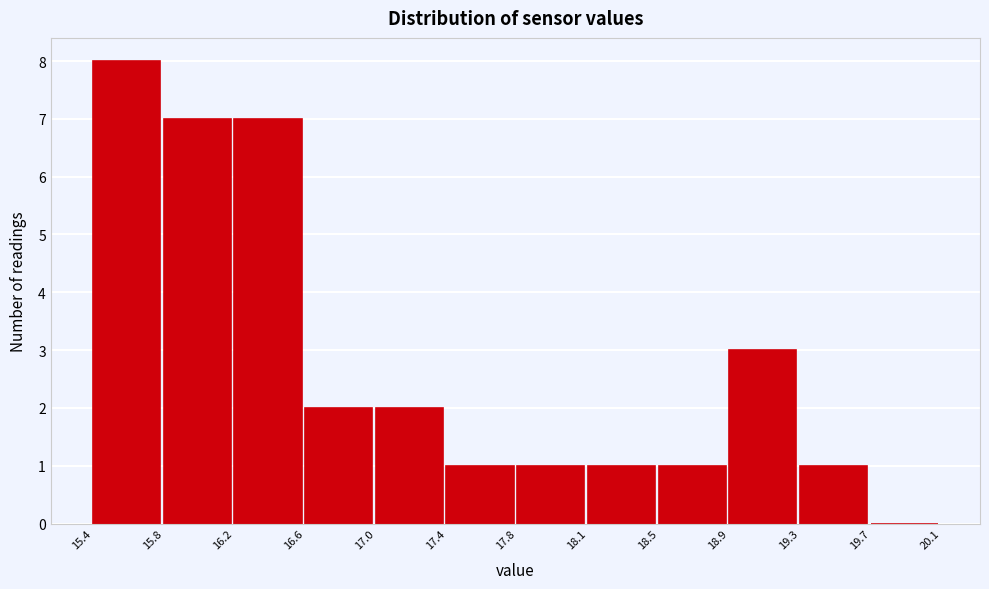

How tall is the bar that spans 17.8 to 18.1 on the x-axis? The values are not printed on the chart, so give them approximately, as read against the axis.

1